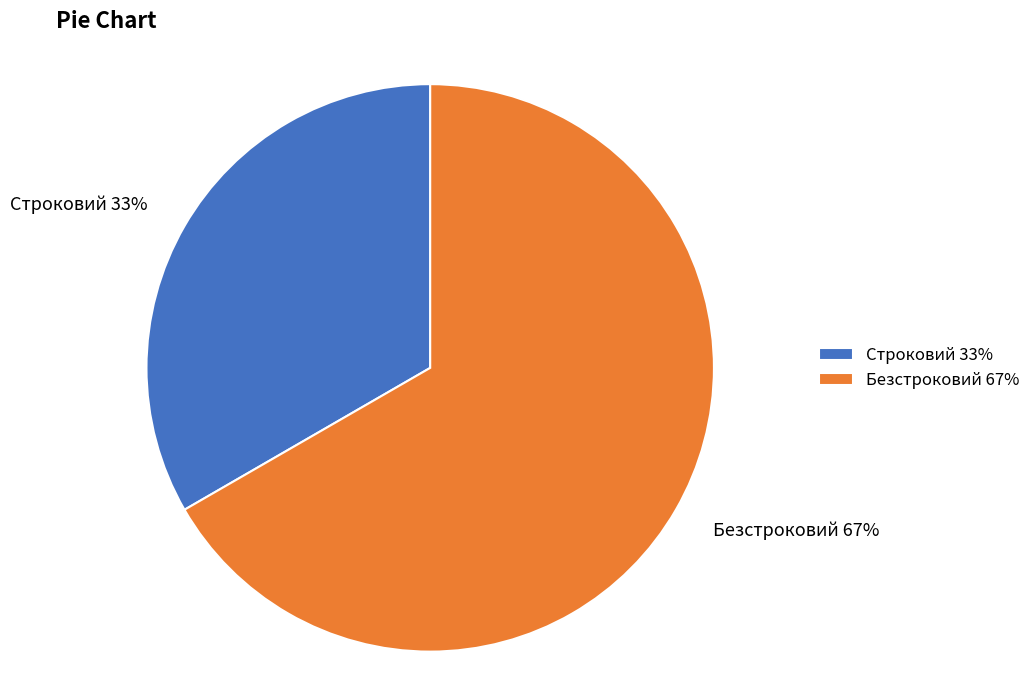

To the nearest percent, what portion does Строковий represent?

33%